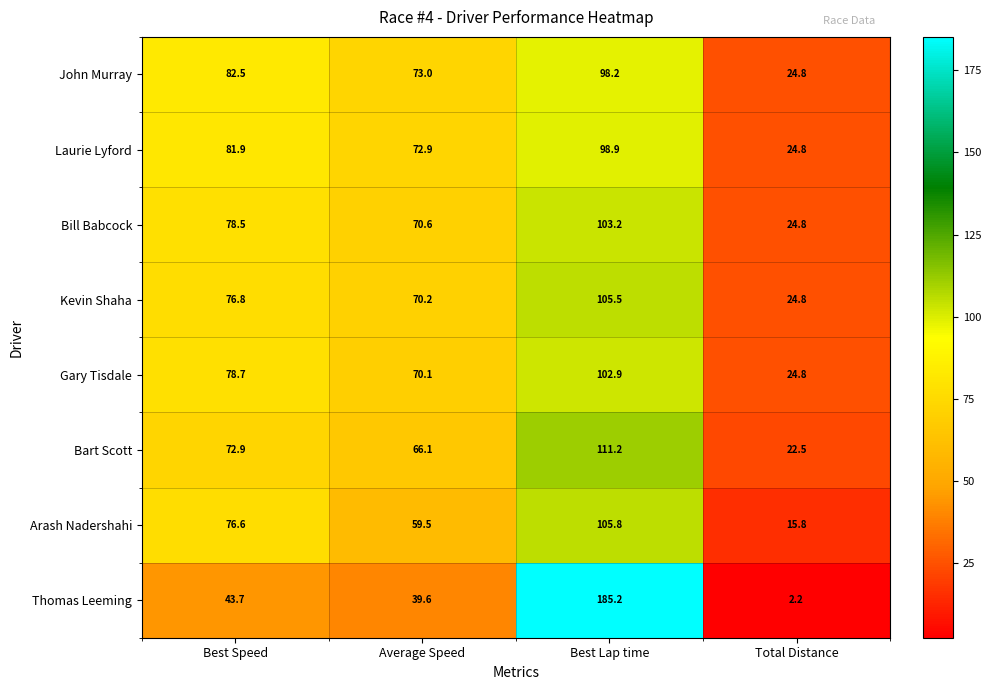

What is the difference between the maximum and minimum values in the John Murray series?

73.4